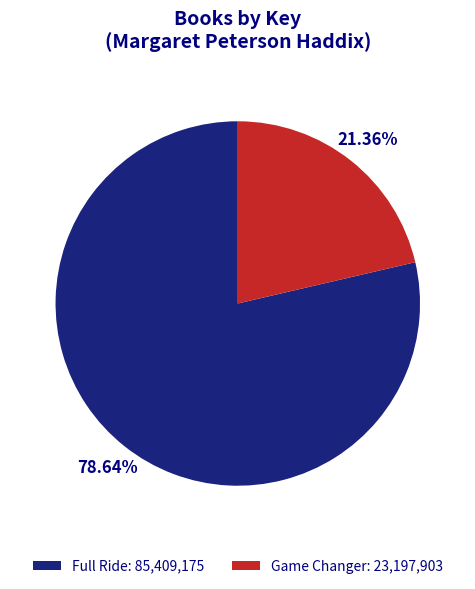

Which slice is the smallest?

Game Changer: 23,197,903